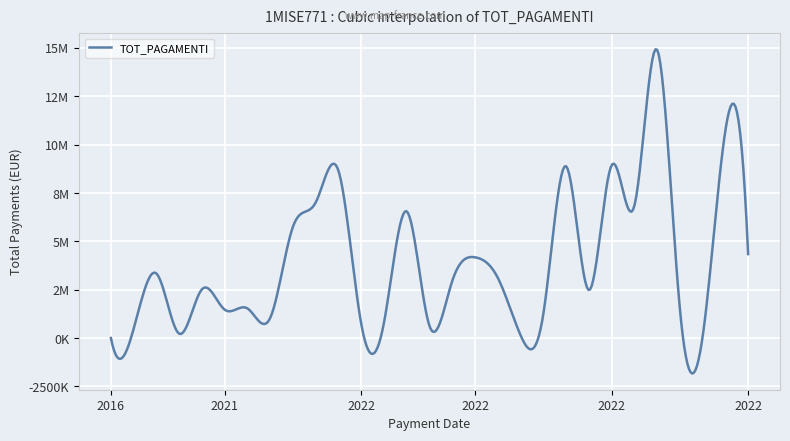

What is the difference between the maximum and minimum values?

14909338.3